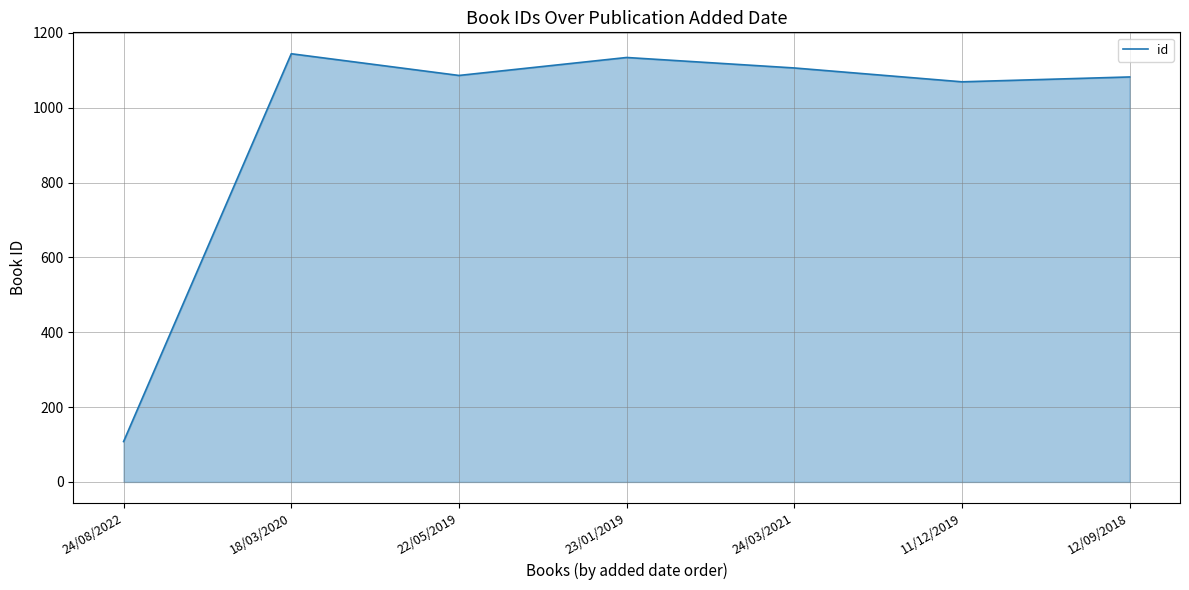

How many lines are shown in the chart?

1